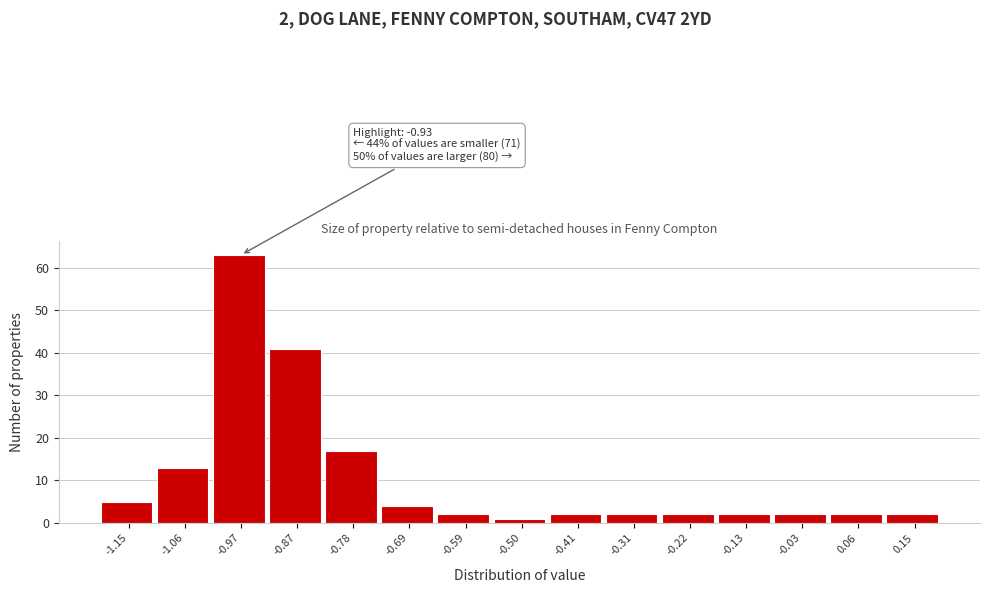

Over which range of the x-axis is the bar tallest?

-1.01 to -0.92